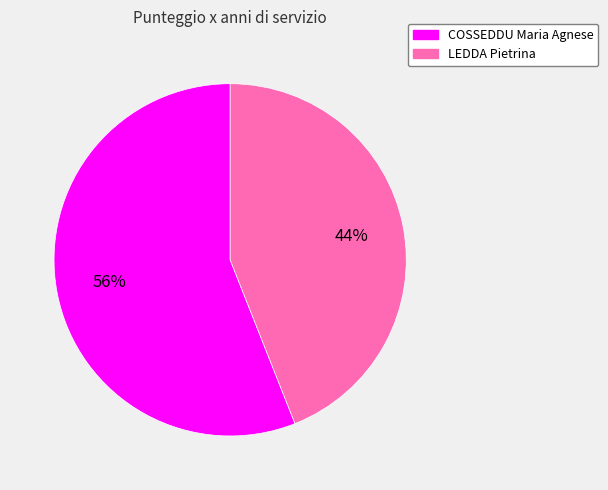

Rank the categories by value from highest to lowest.

COSSEDDU Maria Agnese, LEDDA Pietrina